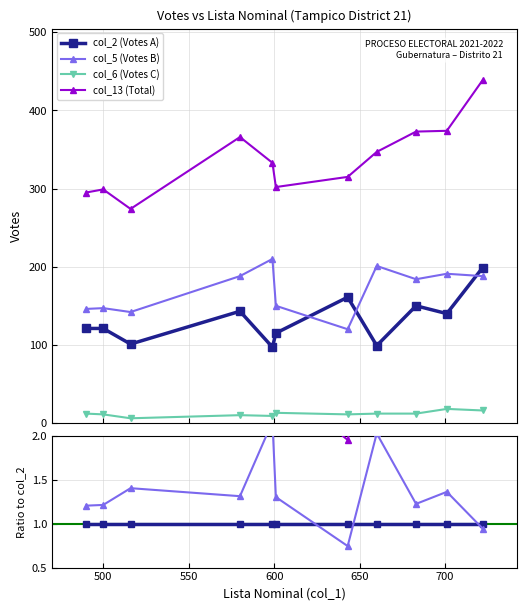

What is the label of the 2nd point from the left?

500